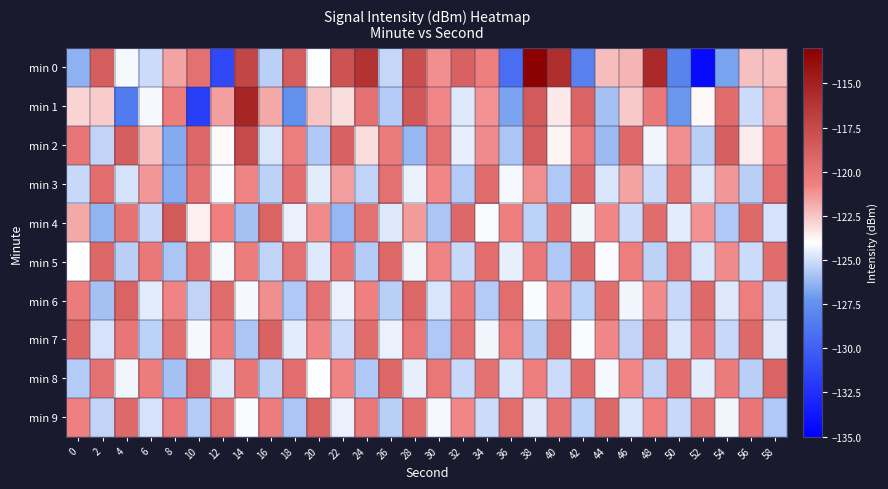

How many data points does each series have?

30